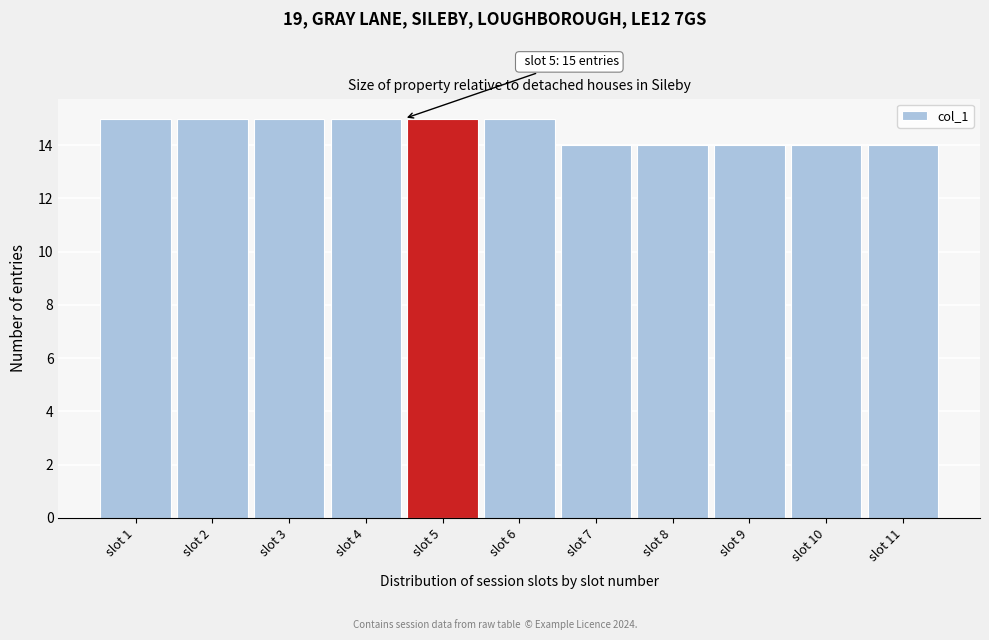

Reading left to right, transcribe all the data shown in this chart.

slot 1=15	slot 2=15	slot 3=15	slot 4=15	slot 5=15	slot 6=15	slot 7=14	slot 8=14	slot 9=14	slot 10=14	slot 11=14